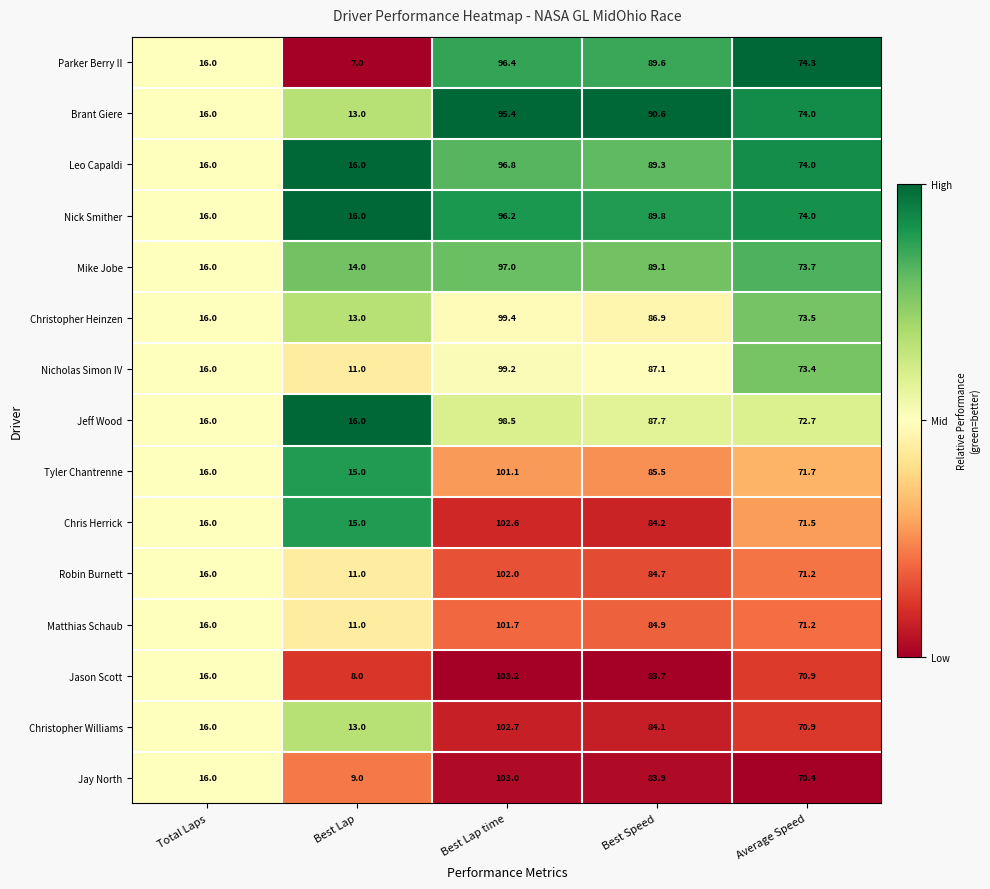

Which series has the widest spread of values?

Jason Scott